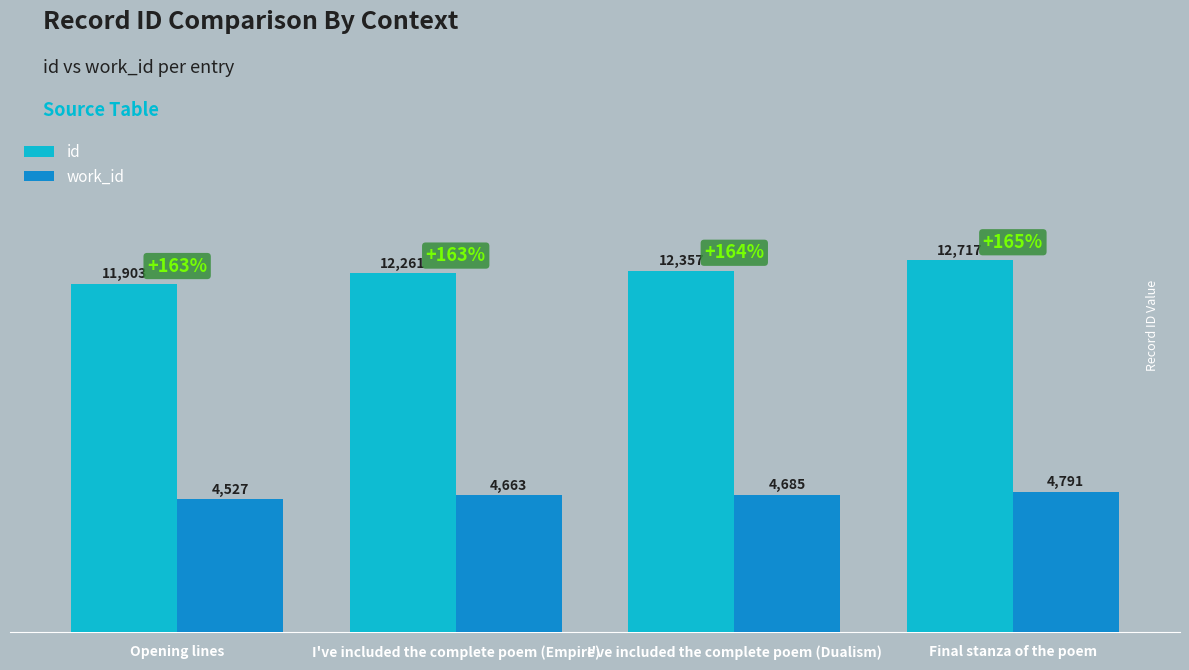

How many bars are there in each group?

2